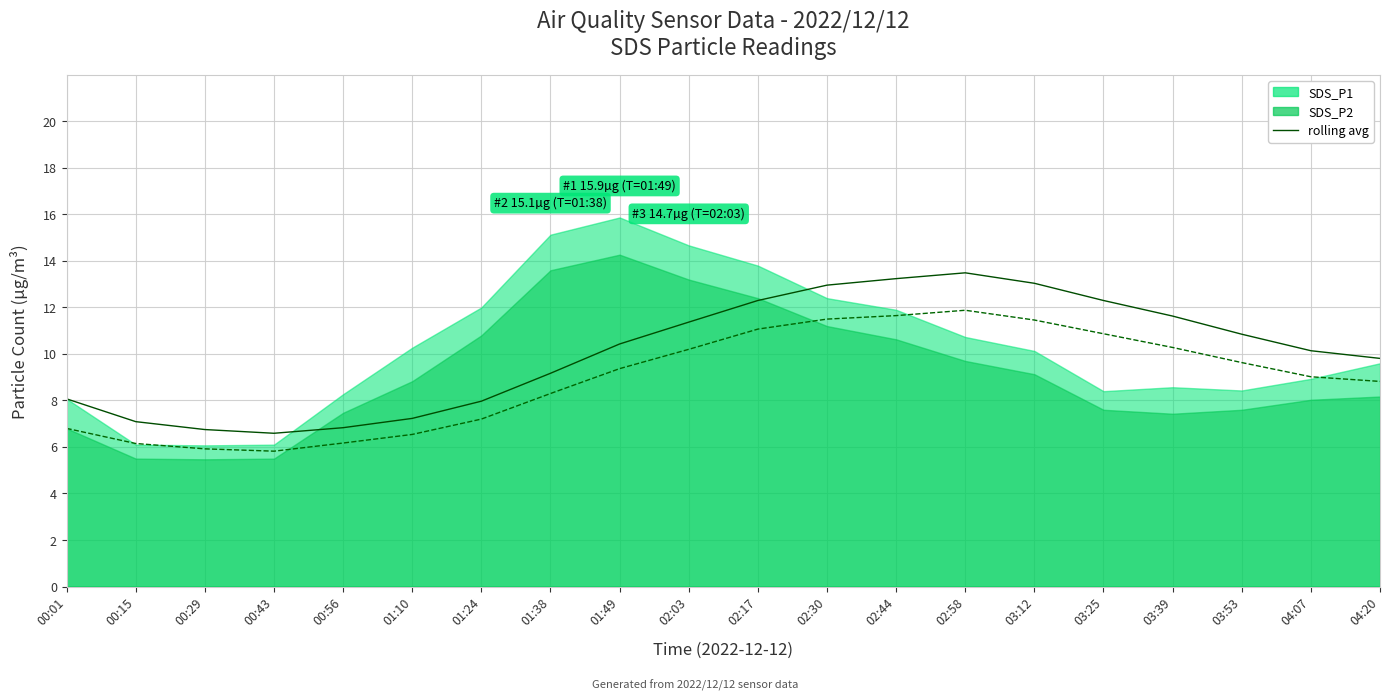

Rank the categories by SDS_P1 rolling avg value from lowest to highest.

00:43, 00:29, 00:56, 00:15, 01:10, 01:24, 00:01, 01:38, 04:20, 04:07, 01:49, 03:53, 02:03, 03:39, 02:17, 03:25, 02:30, 03:12, 02:44, 02:58